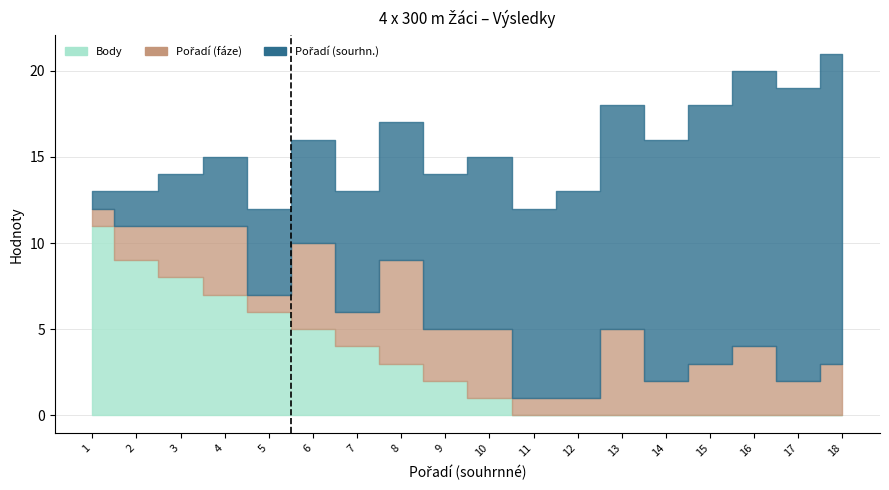

Is it true that Pořadí (fáze) equals 3 at 8?

False